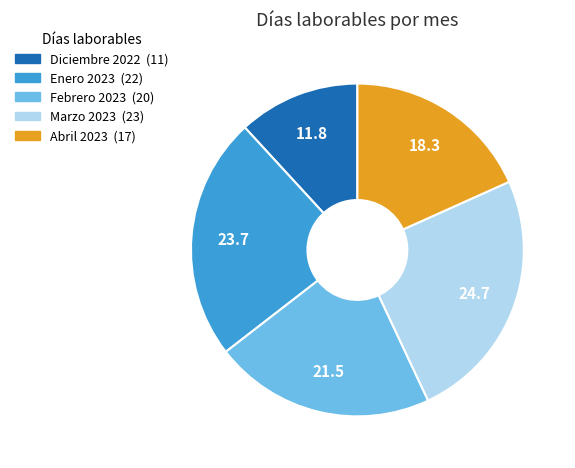

Is Abril 2023 the majority of the pie?

No